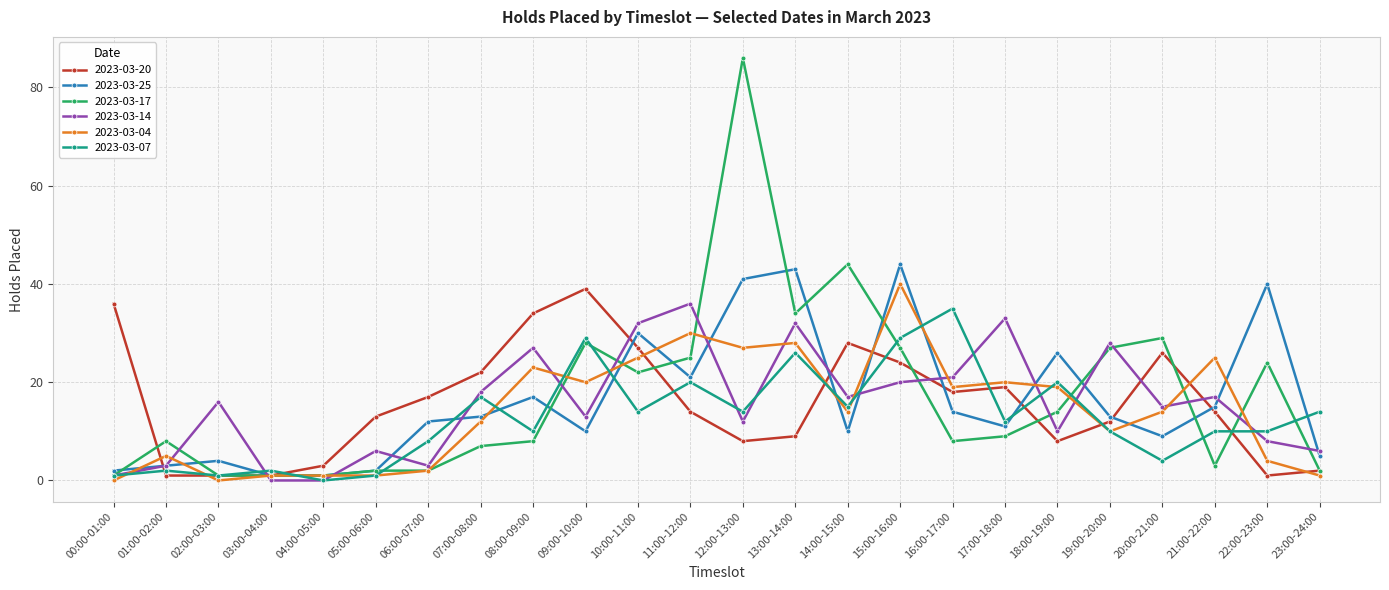

What is the approximate value of 2023-03-25 at 10:00-11:00?

30